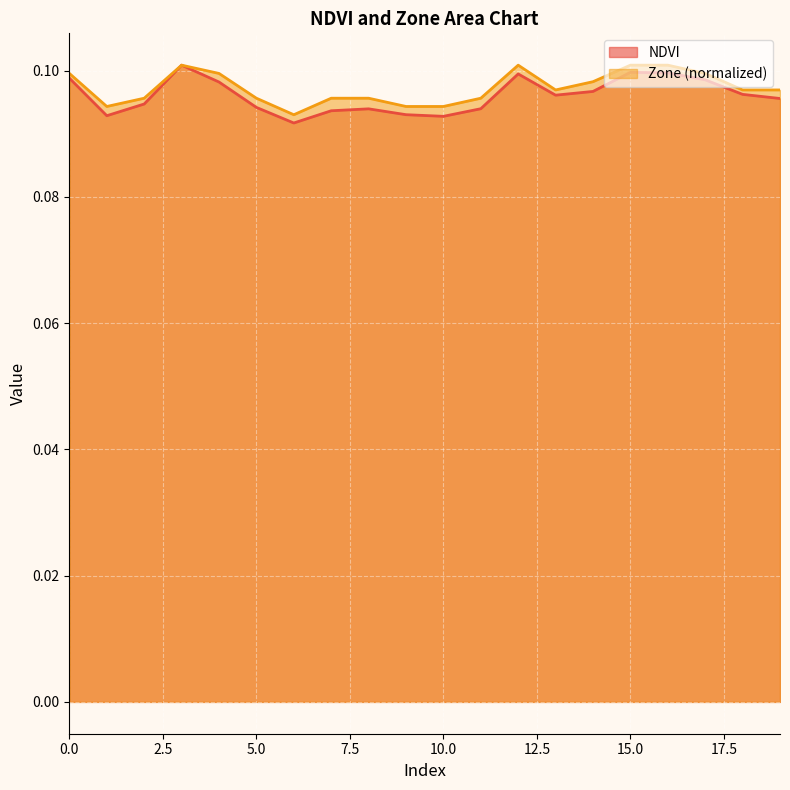

List the series in order of their peak value, highest first.

NDVI, Zone